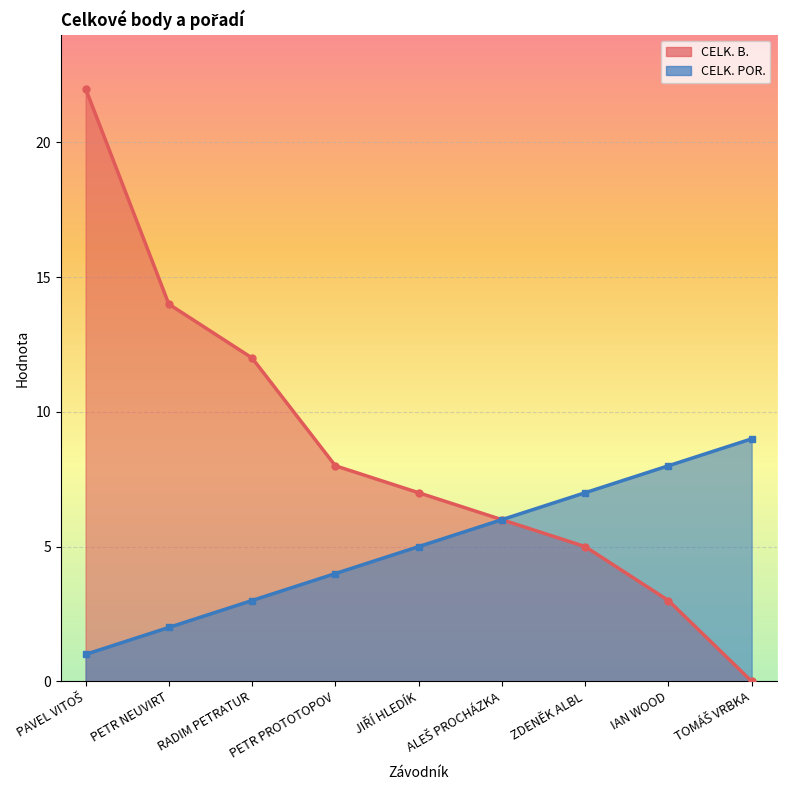

Reading left to right, list all the values displayed in this chart.

CELK. B. line: 22	14	12	8	7	6	5	3	0
CELK. POR. line: 1	2	3	4	5	6	7	8	9